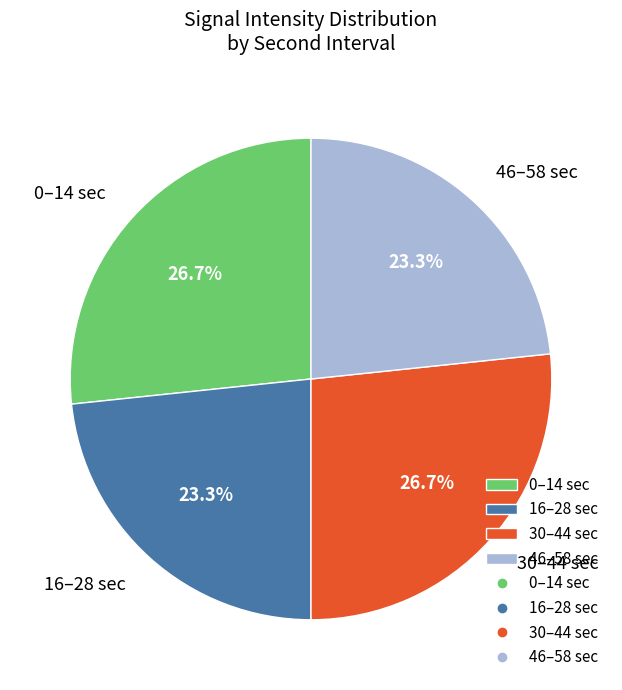

What percentage do 0–14 sec and 16–28 sec together represent?

50.0%